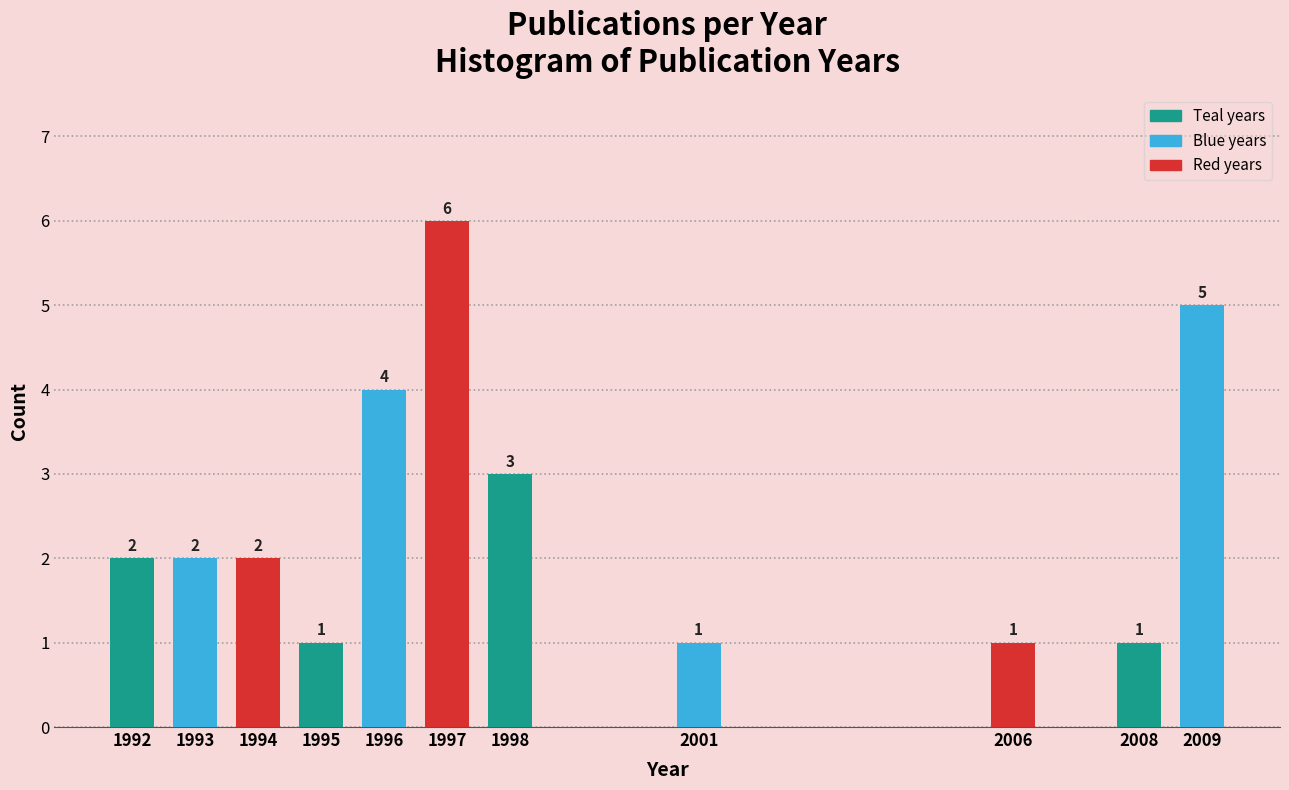

Reading left to right, transcribe all the data shown in this chart.

2	2	2	1	4	6	3	1	1	1	5